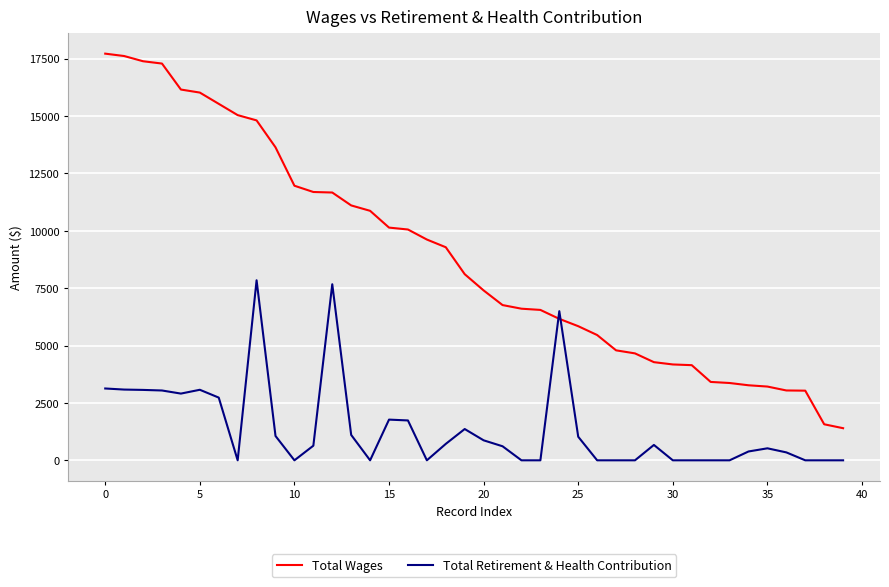

Rank the series by their maximum value, from highest to lowest.

Total Wages, Total Retirement & Health Contribution